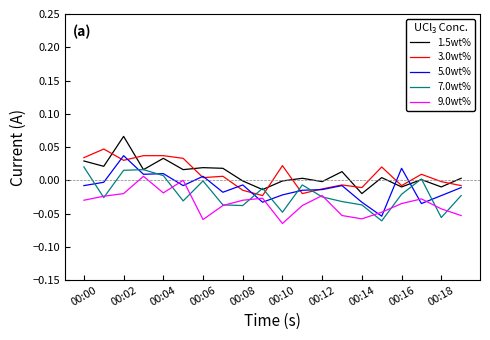

True or false: 1.5wt% and 9.0wt% cross at least once.

False